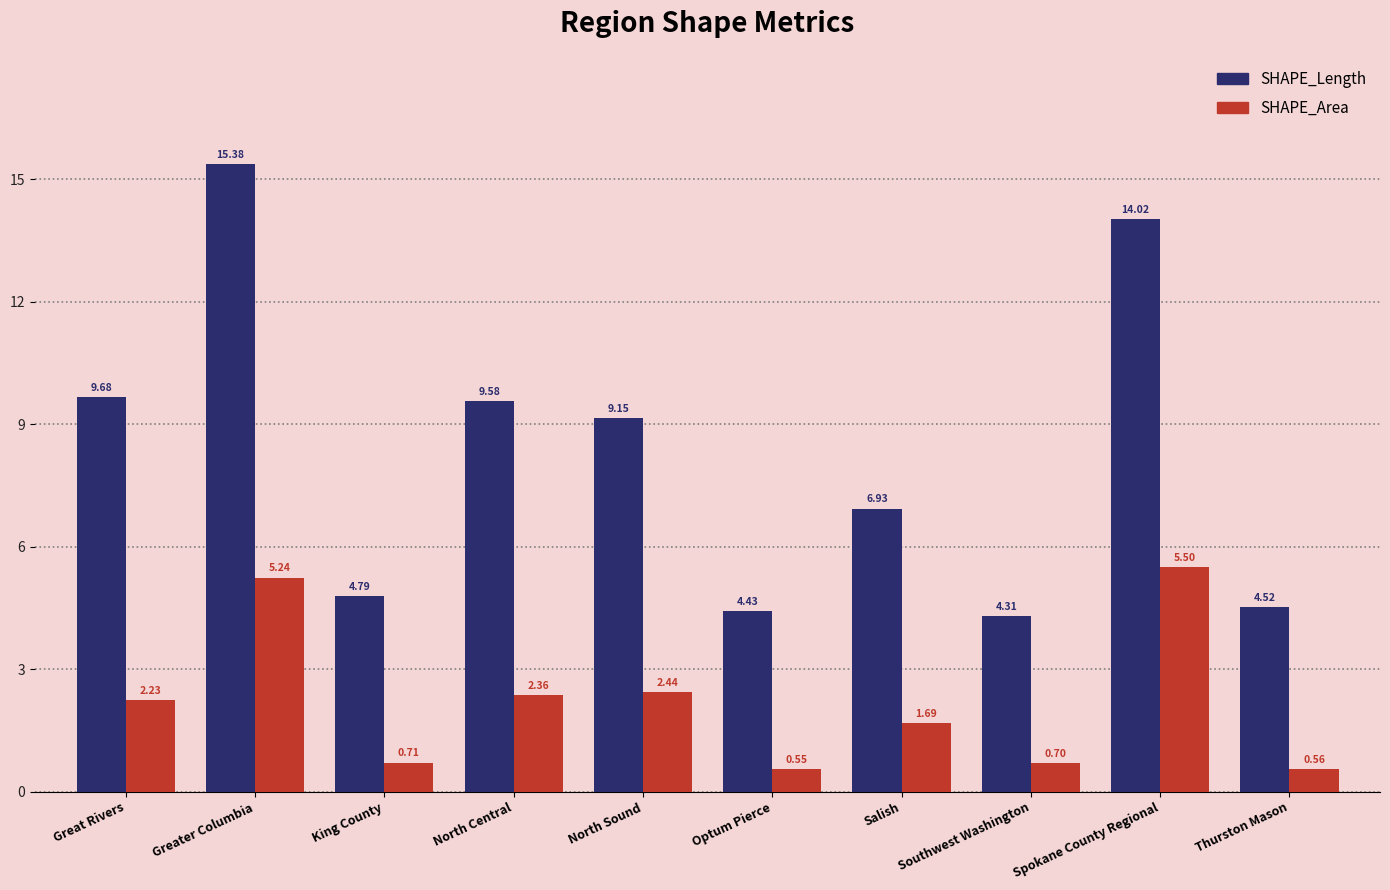

List the series in order of their overall mean, lowest first.

SHAPE_Area, SHAPE_Length